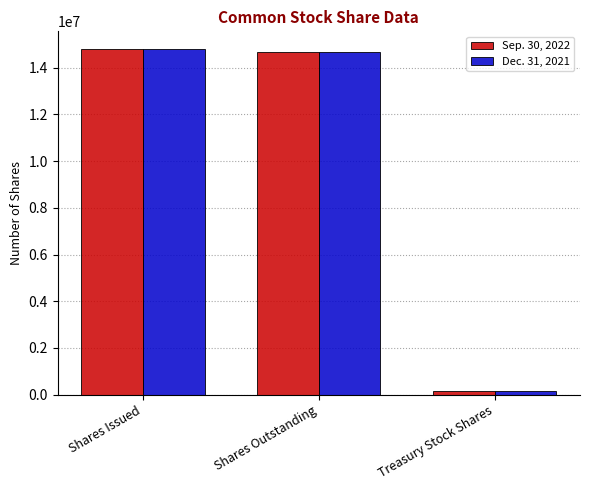

What is the total value across all series at Shares Outstanding?

29320904